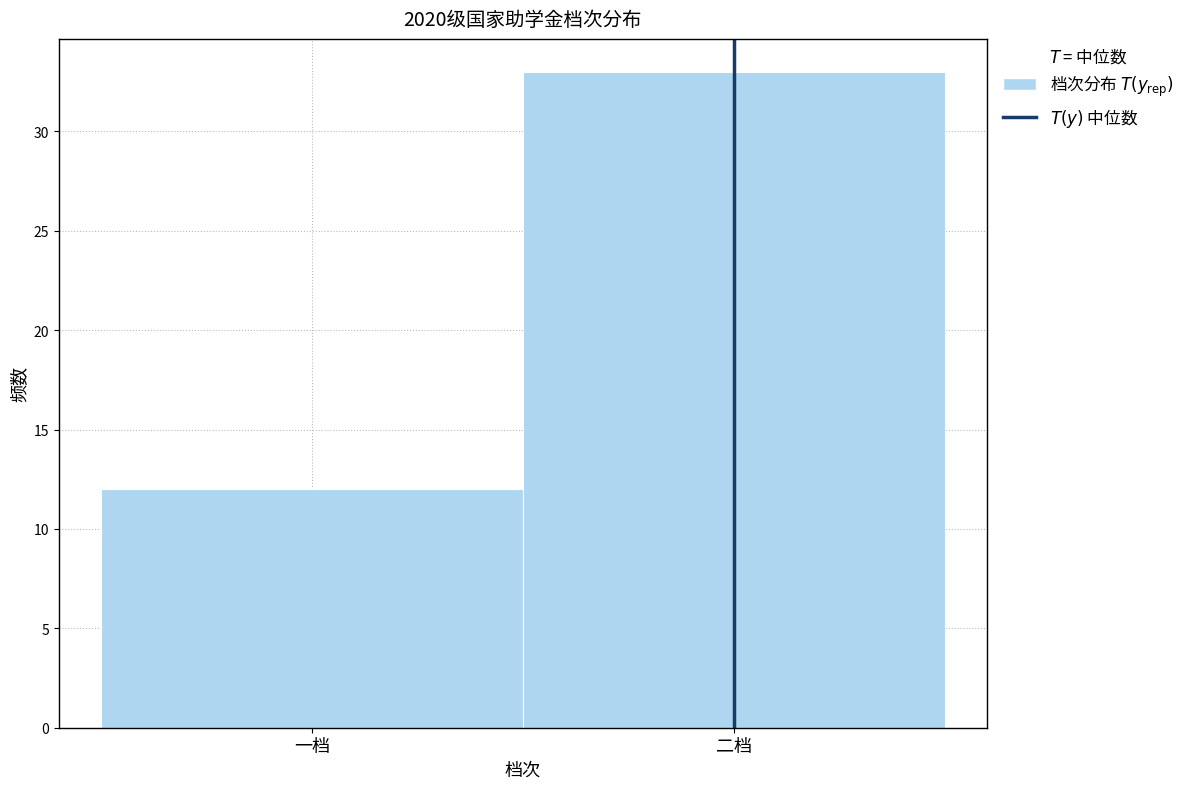

Reading left to right, transcribe all the data shown in this chart.

12	33